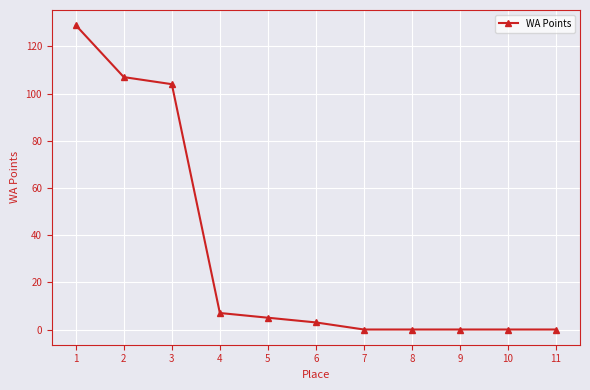

How many lines are shown in the chart?

1